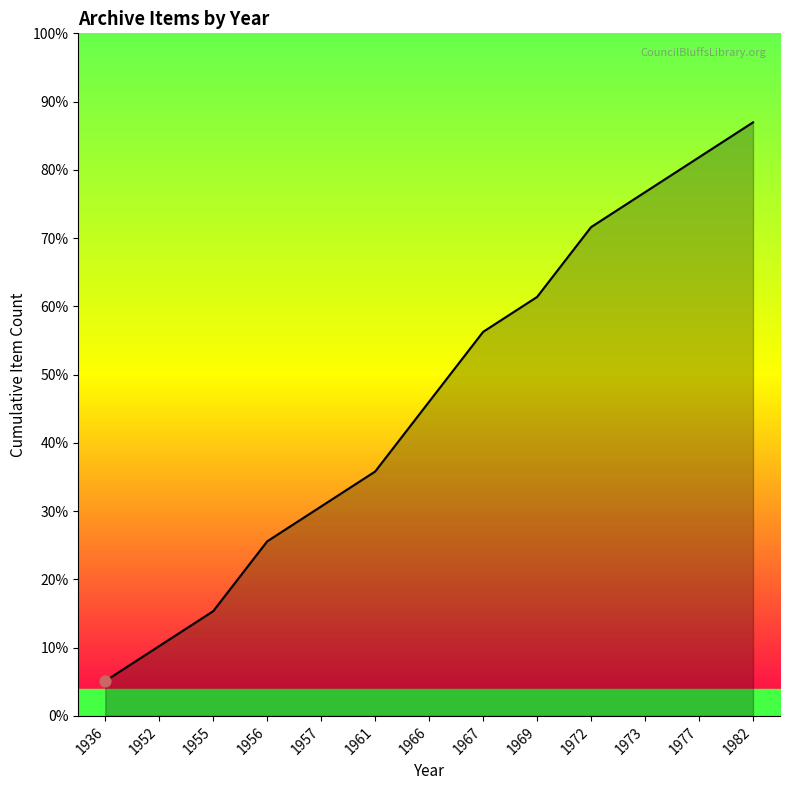

What is the change in value from 1969 to 1973?

+3